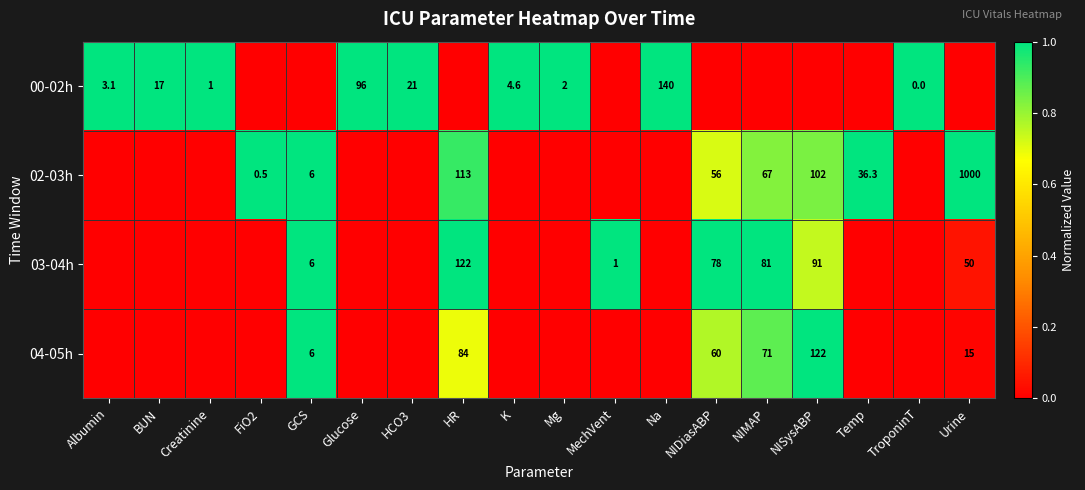

Is the value of 04-05h at NIMAP greater than the value of 00-02h at Albumin?

Yes